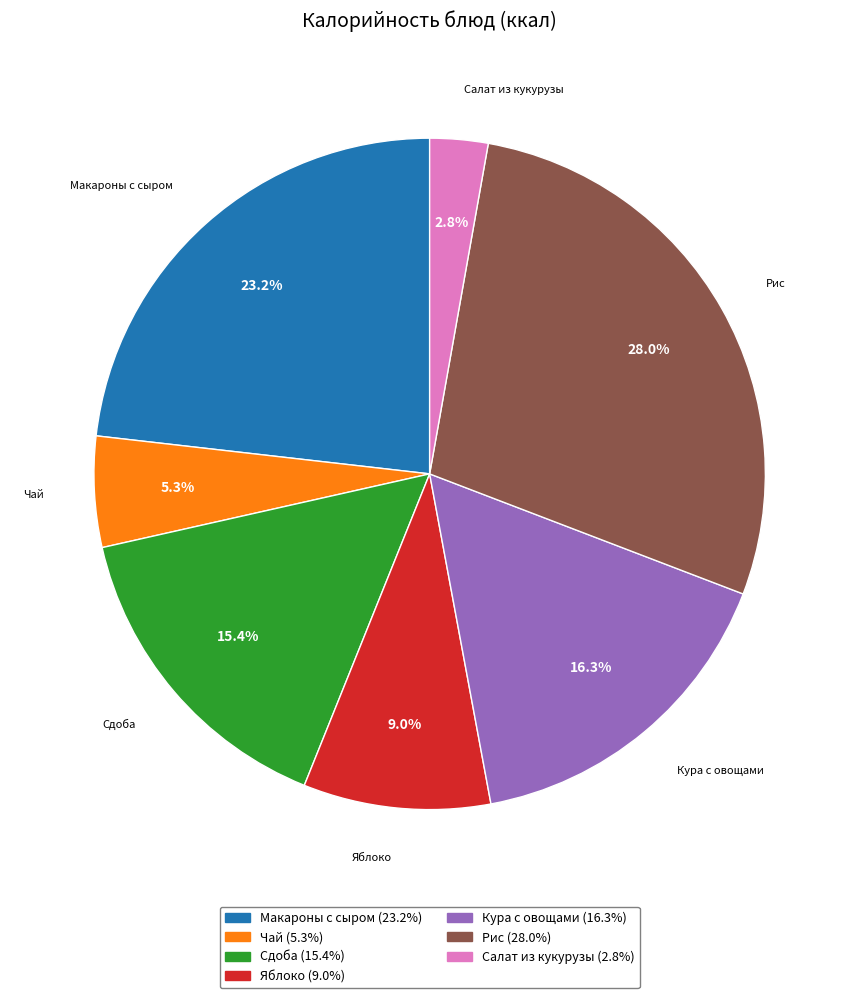

Which has a higher value, Чай or Сдоба?

Сдоба